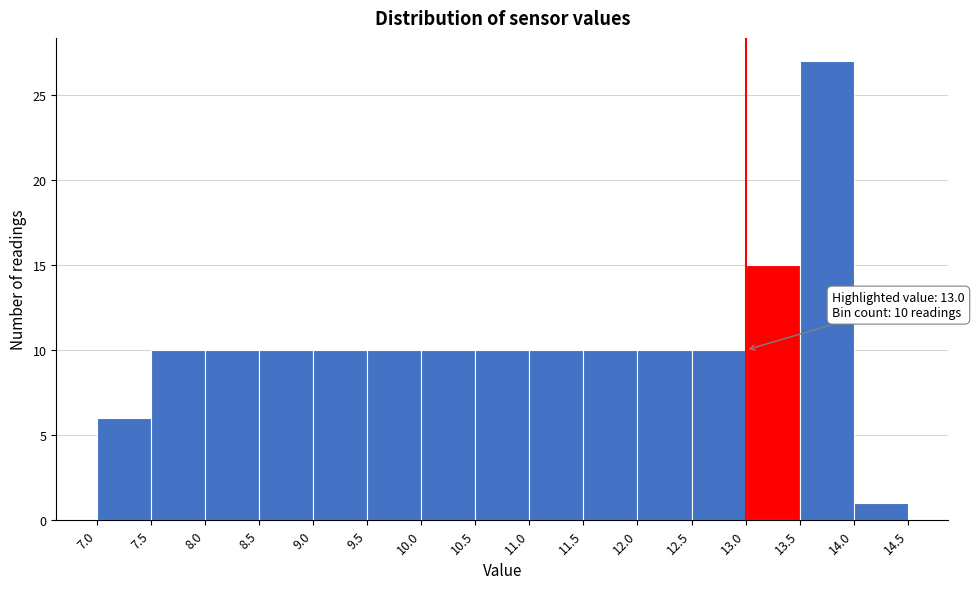

Over which range of the x-axis is the bar tallest?

13.5 to 14.0